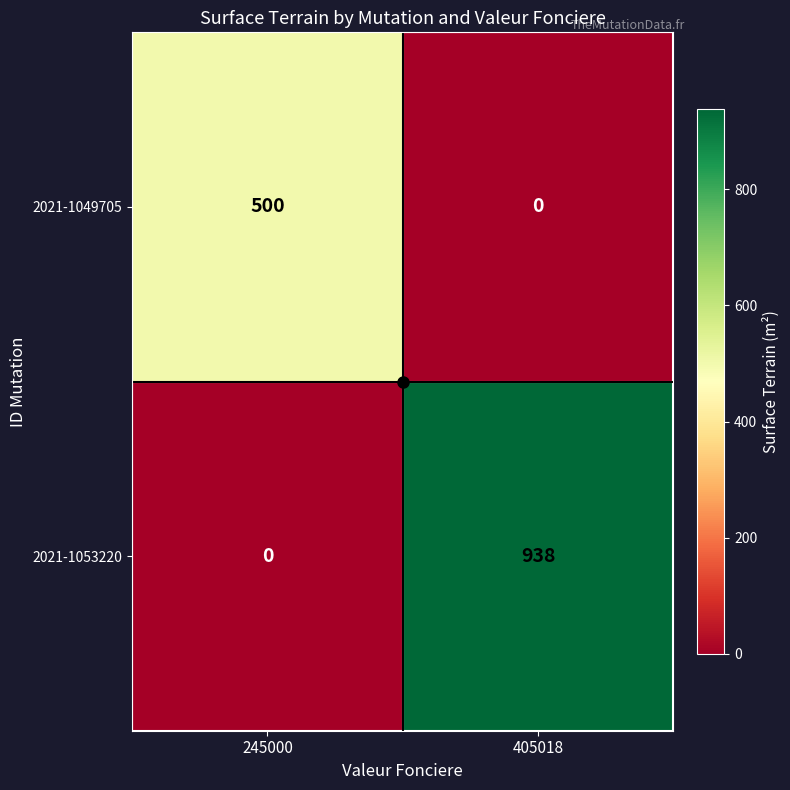

What is the difference between the 2021-1053220 values at 405018 and 245000?

938